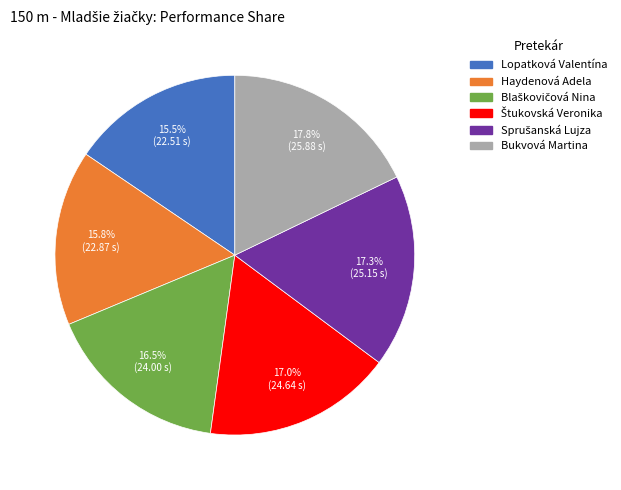

What is the largest slice in the pie chart?

Bukvová Martina